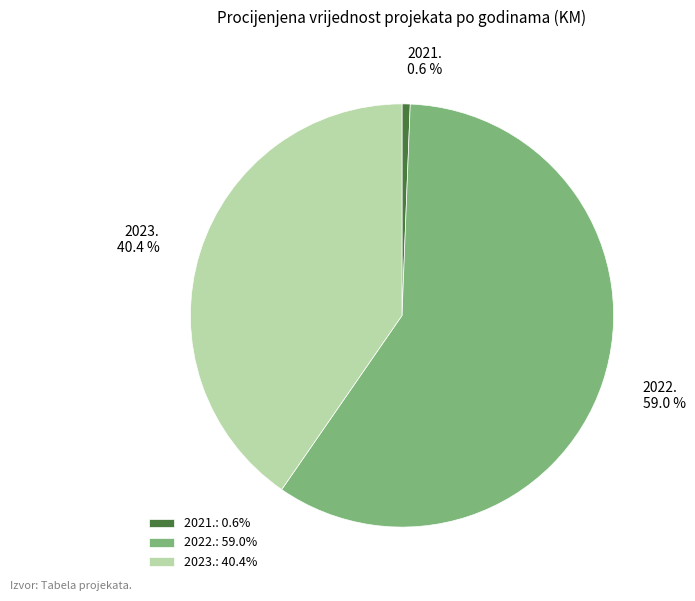

To the nearest percent, what is the average slice percentage?

33%